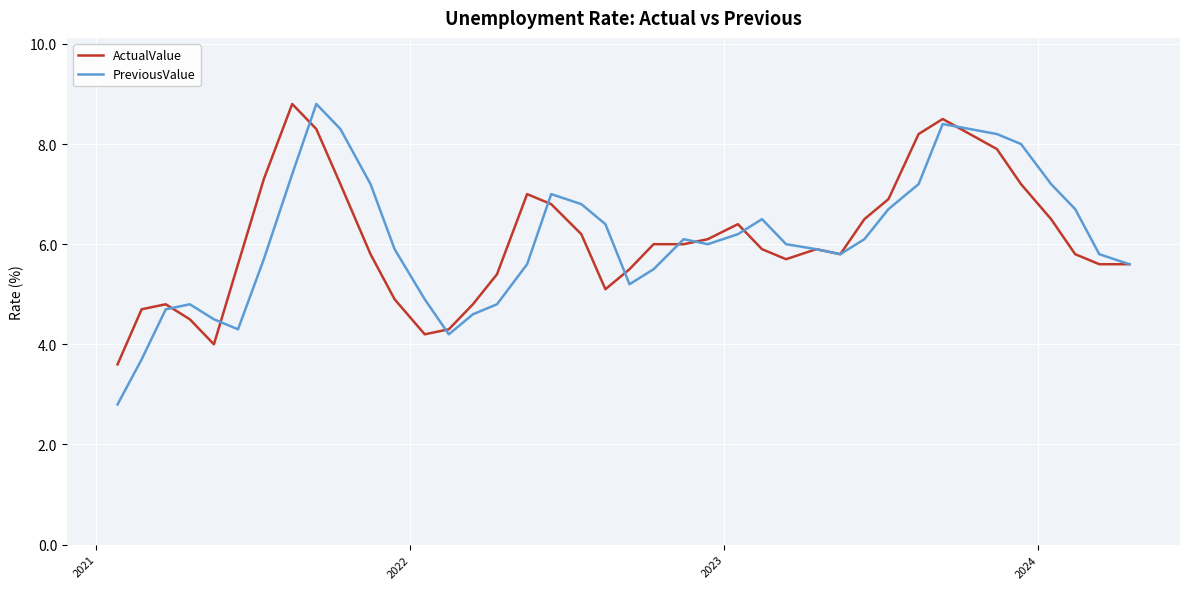

Which series has the widest spread of values?

PreviousValue